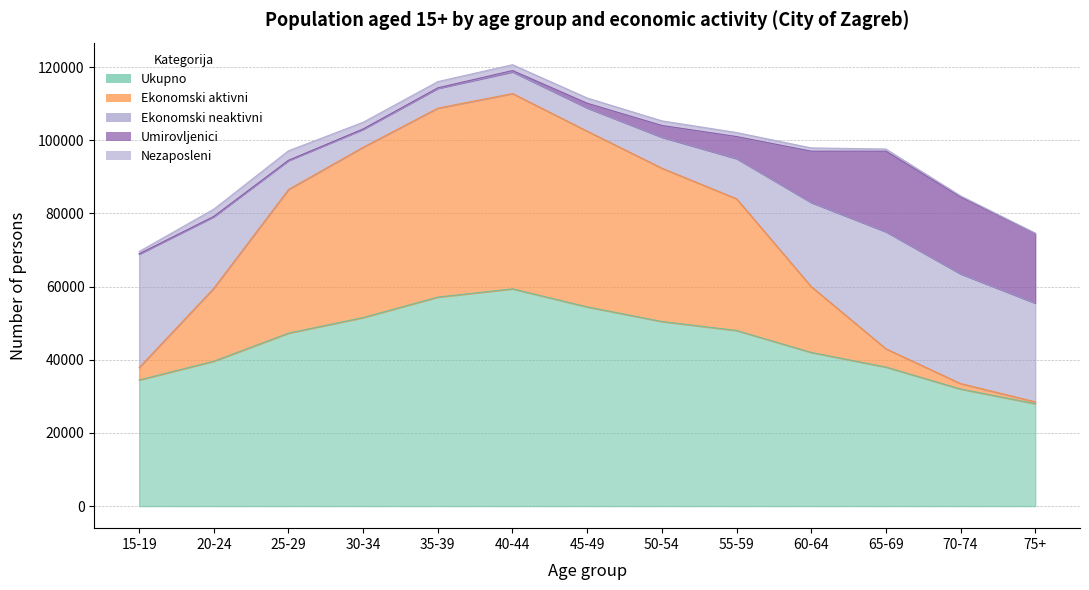

Read the Ekonomski aktivni value at 75+, to the nearest 100.

500